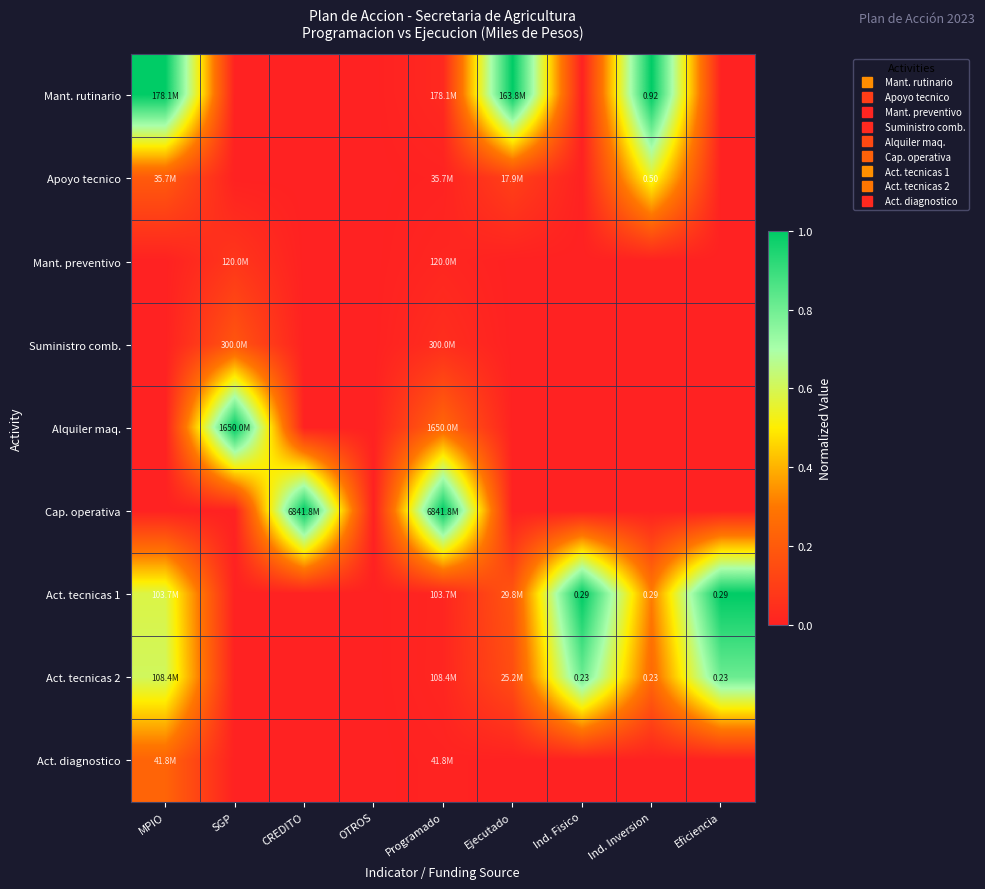

At which label does Alquiler maq. reach its minimum?

MPIO